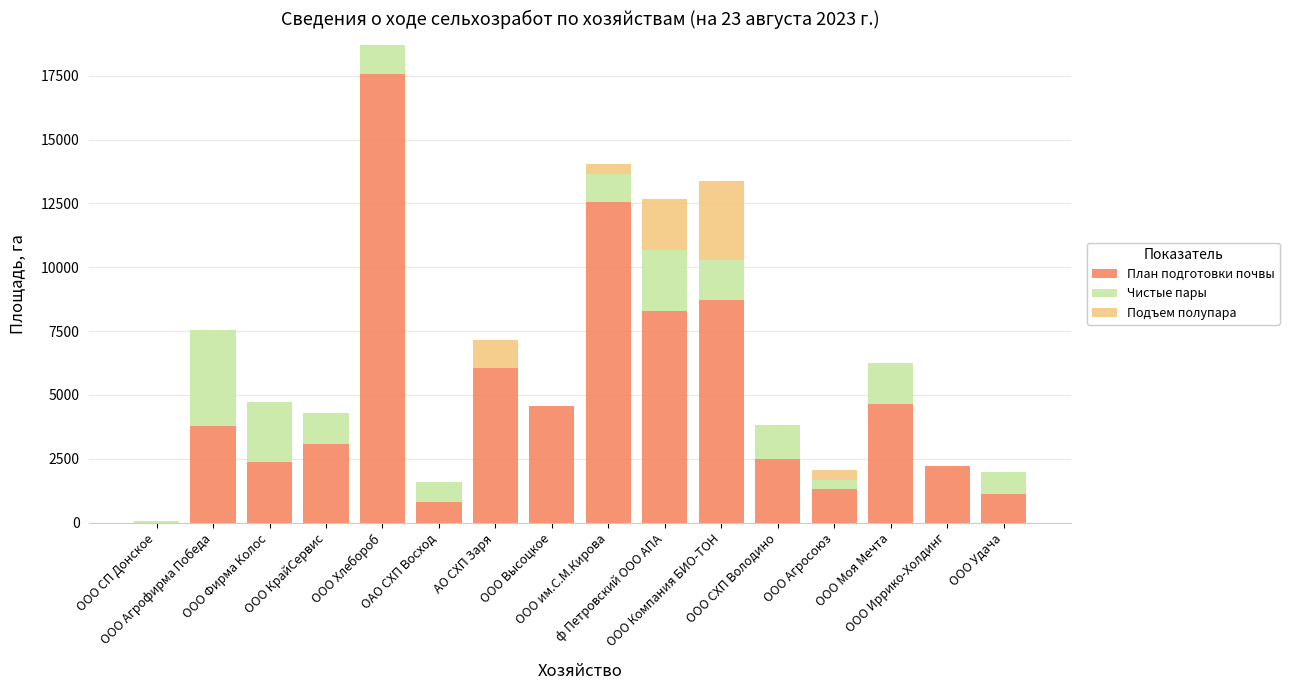

Are the bars horizontal?

No